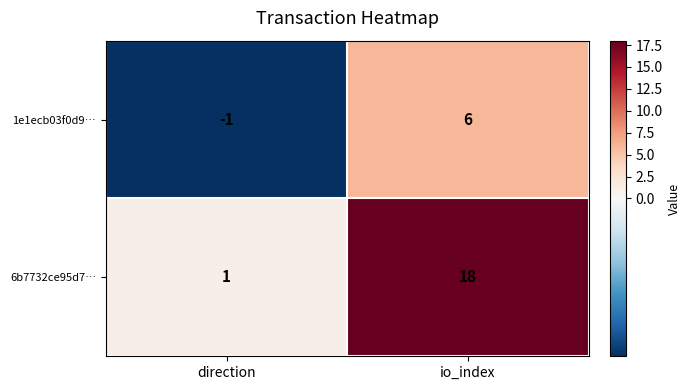

Rank the series by their average value, from highest to lowest.

6b7732ce95d7…, 1e1ecb03f0d9…